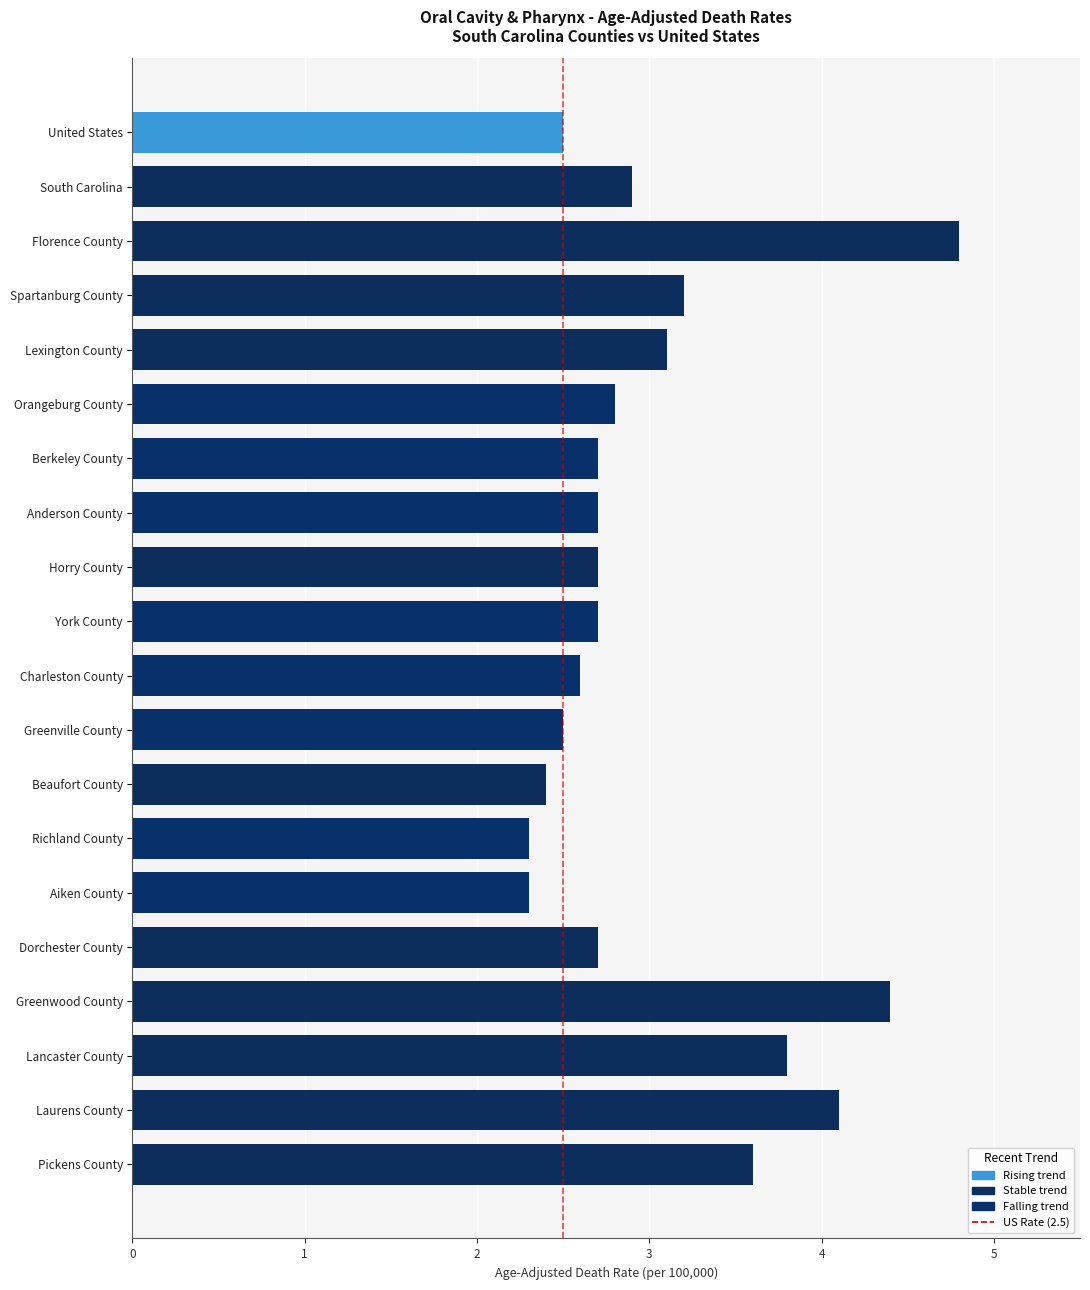

What is the change in value from South Carolina to Orangeburg County?

-0.1